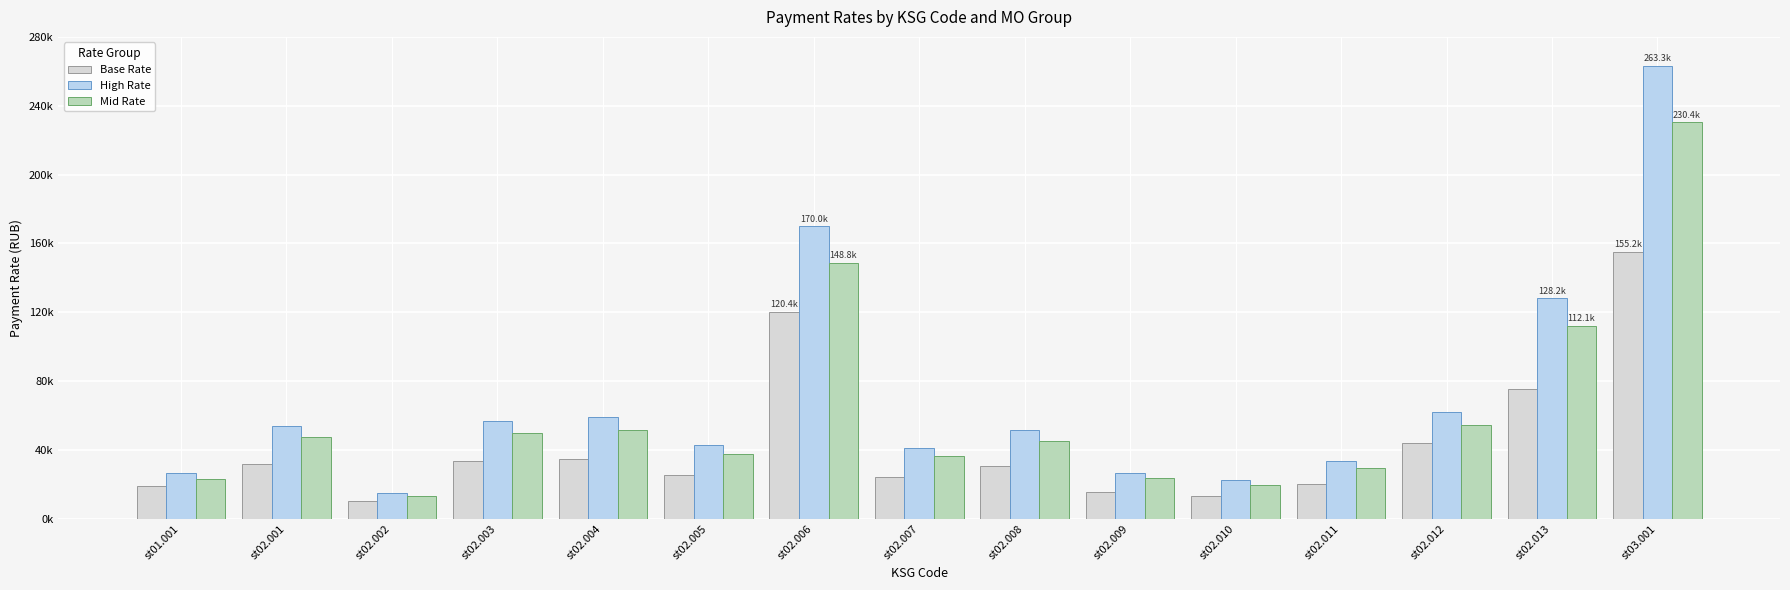

Where is High Rate nearest to the value 139076?

st02.013